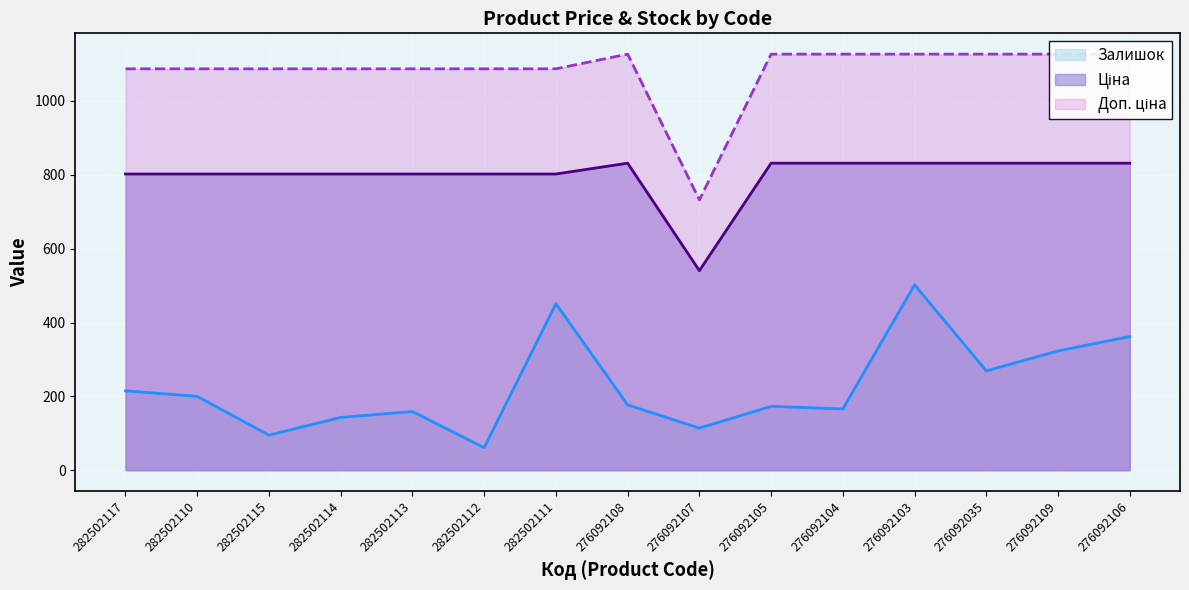

Is it true that Залишок equals 502.0 at 276092103?

True